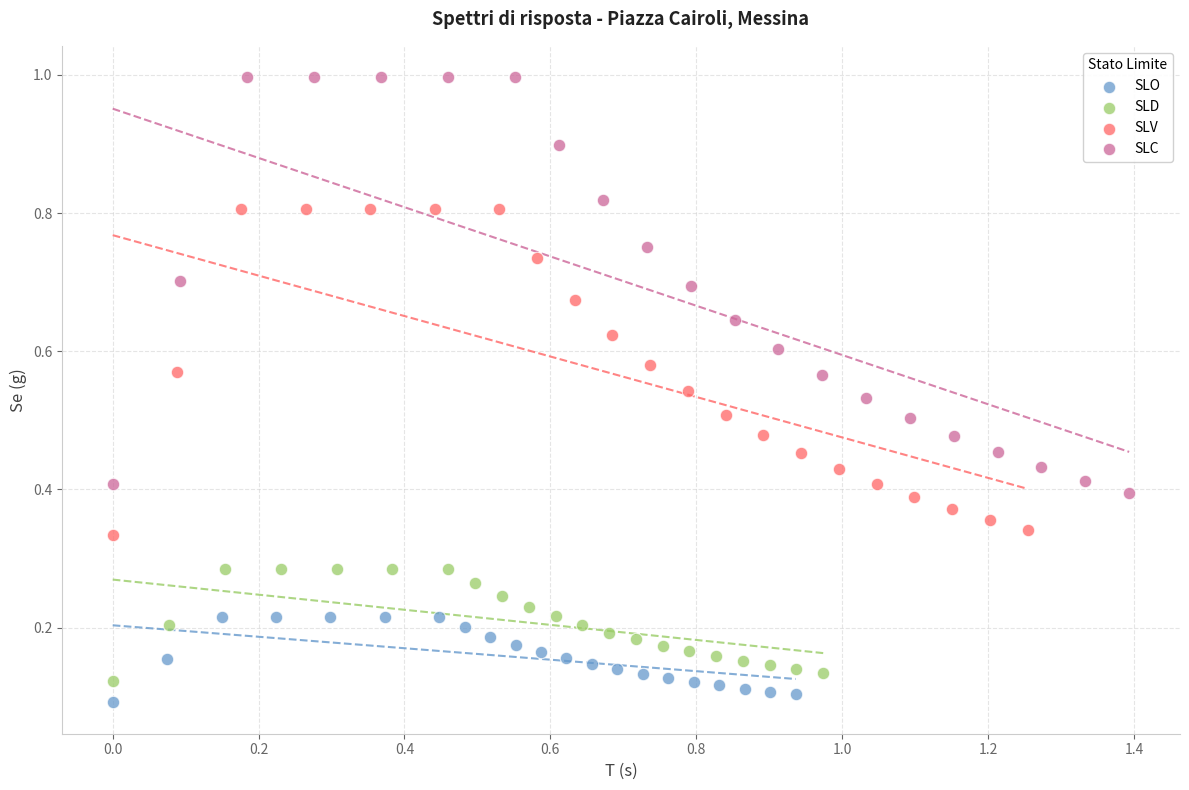

What are all the series names shown in the legend?

SLO, SLD, SLV, SLC